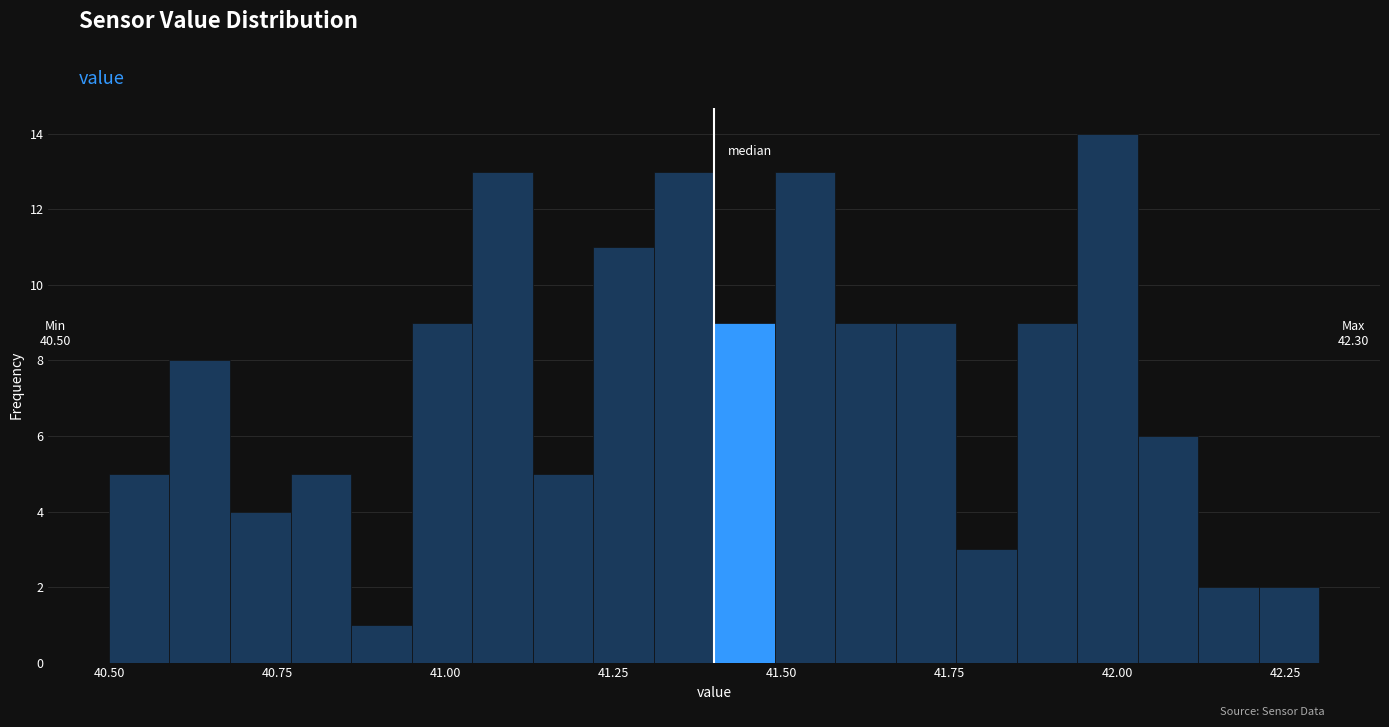

Read against the x-axis, roughly where is the centre of the tallest bar?

42.00